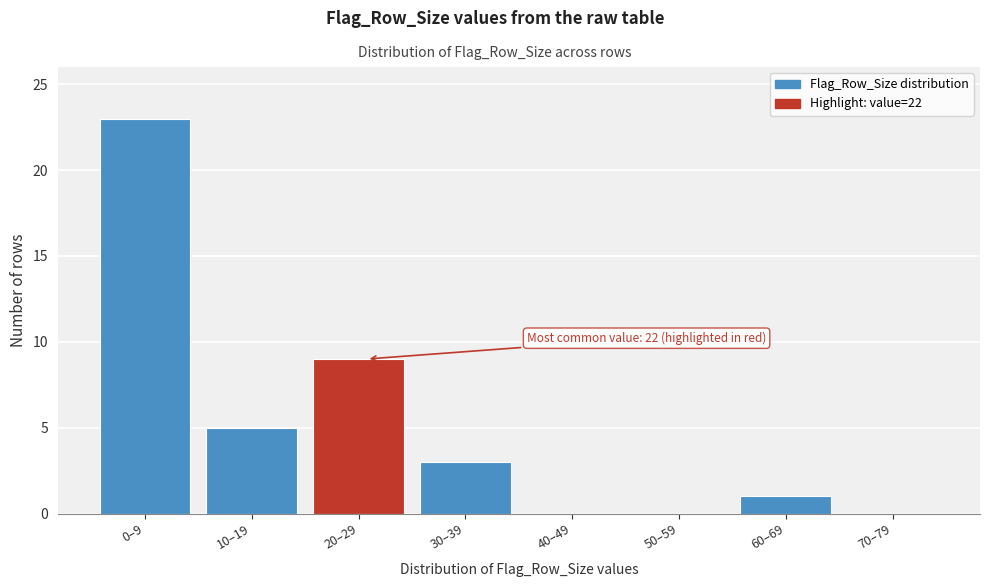

Reading right to left, extract all data points from this chart.

70–79=0	60–69=1	50–59=0	40–49=0	30–39=3	20–29=9	10–19=5	0–9=23